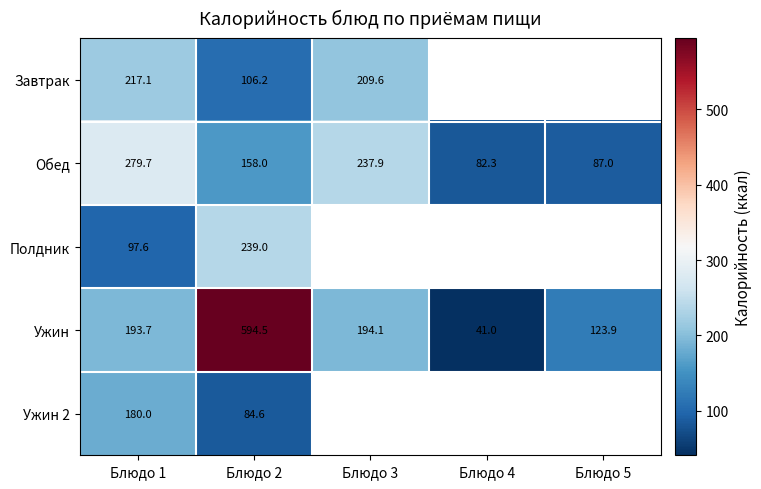

What is the total value across all series at Блюдо 2?

1182.3